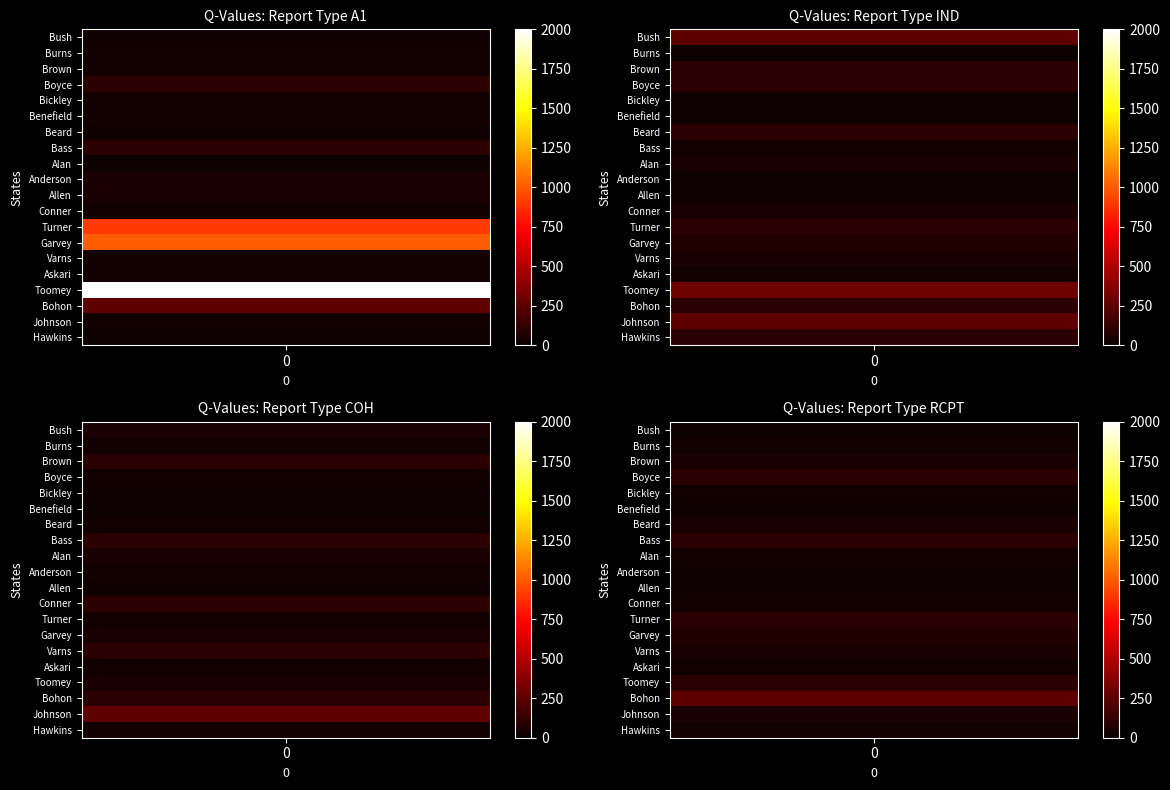

How many values in the COH series are below 50?

10